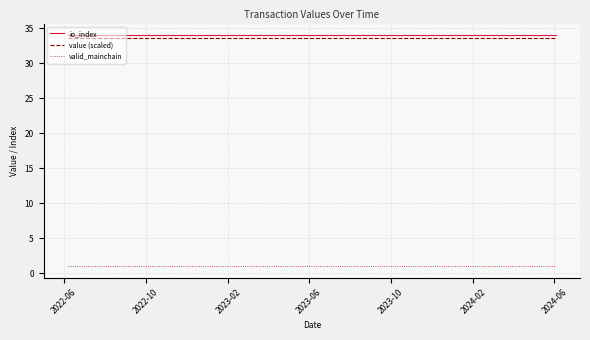

True or false: value (scaled) and valid_mainchain cross at least once.

False